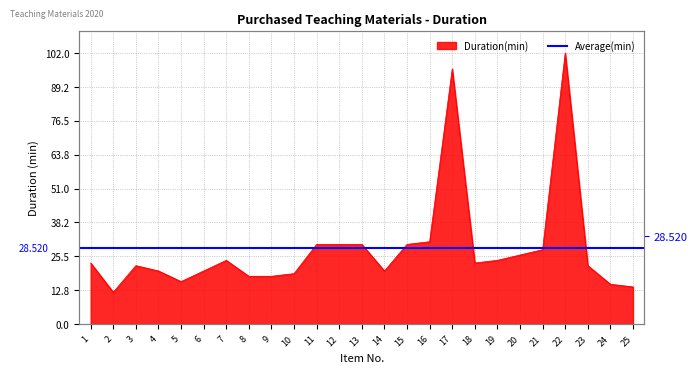

How many points are lower than both their immediate neighbors (excluding endpoints)?

4